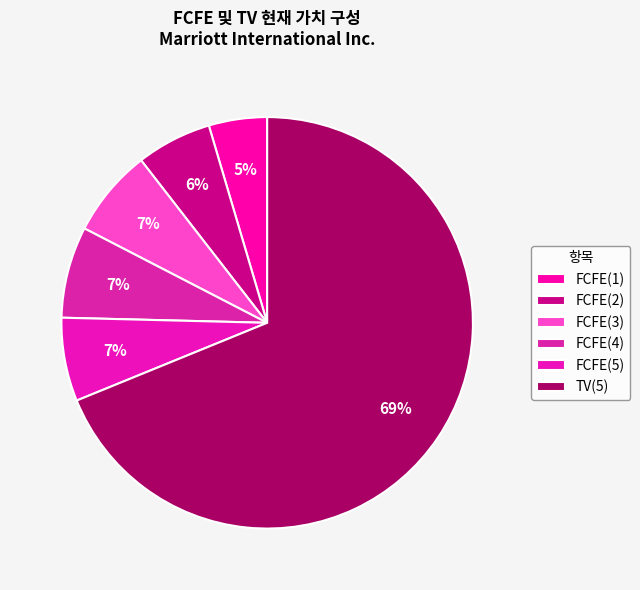

To the nearest percent, what is the combined percentage of FCFE(3) and FCFE(1)?

11%